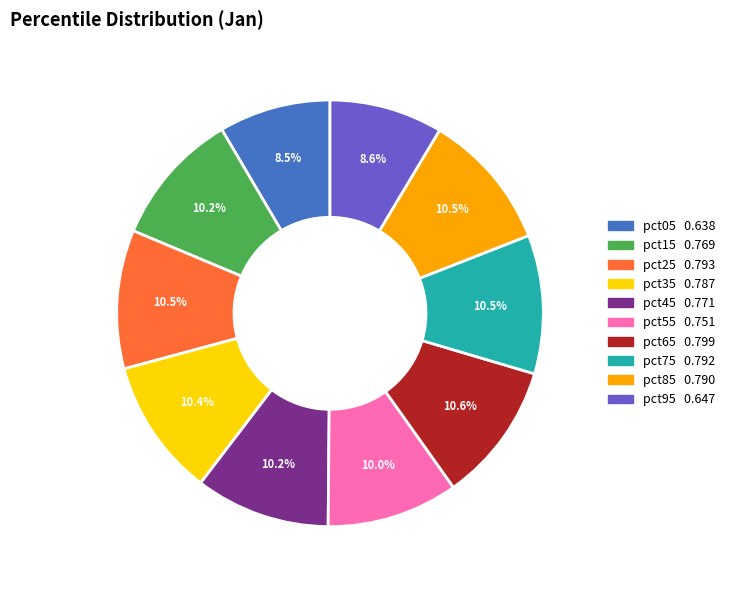

Combined, do pct45 and pct85 account for over 50%?

No